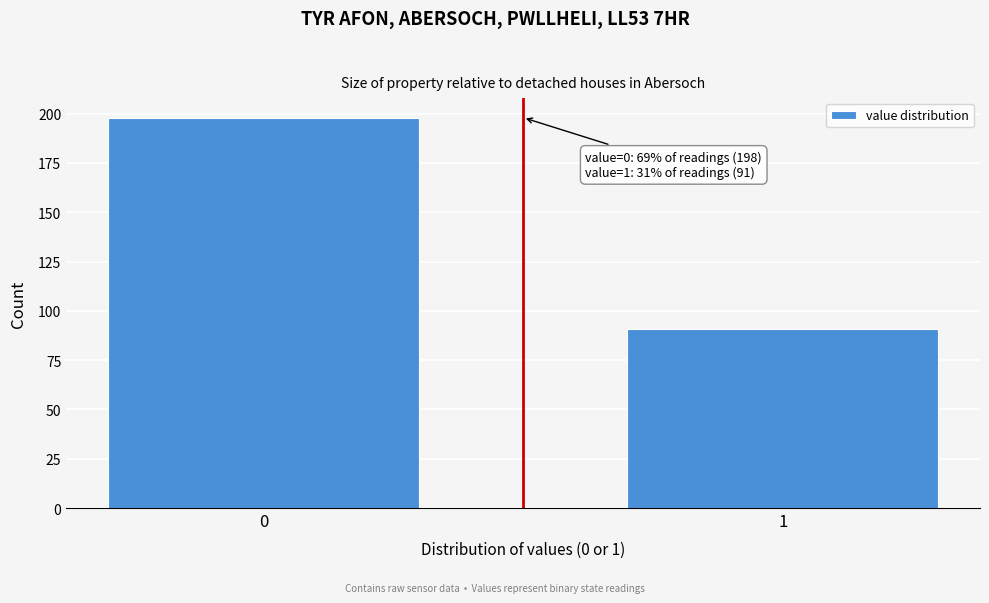

Reading left to right, list all the values displayed in this chart.

0=198	1=91